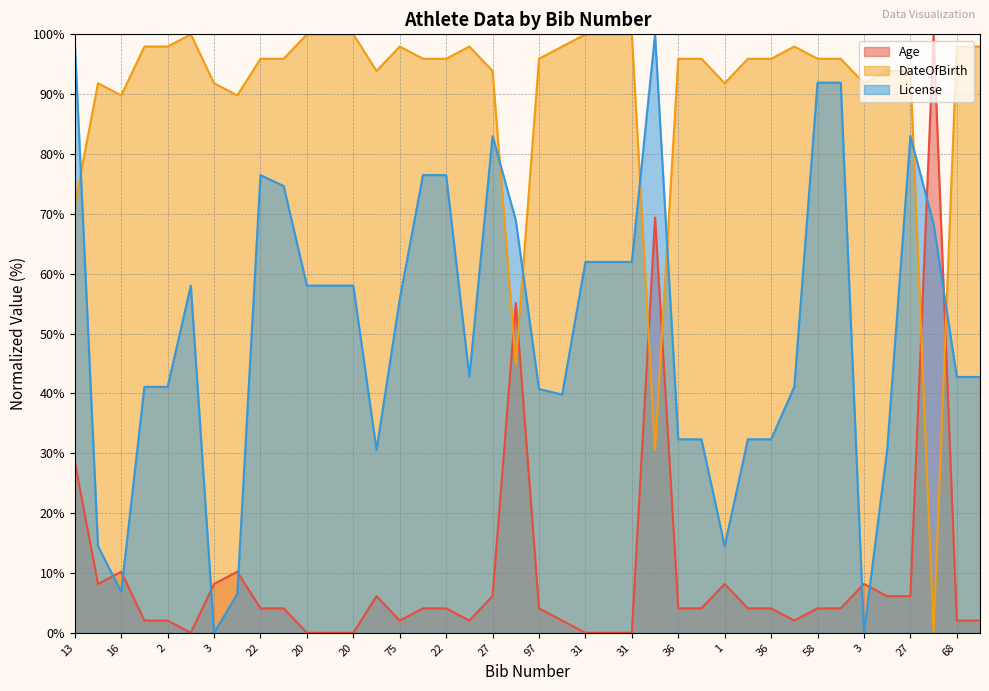

Where is DateOfBirth nearest to the value 50?

92